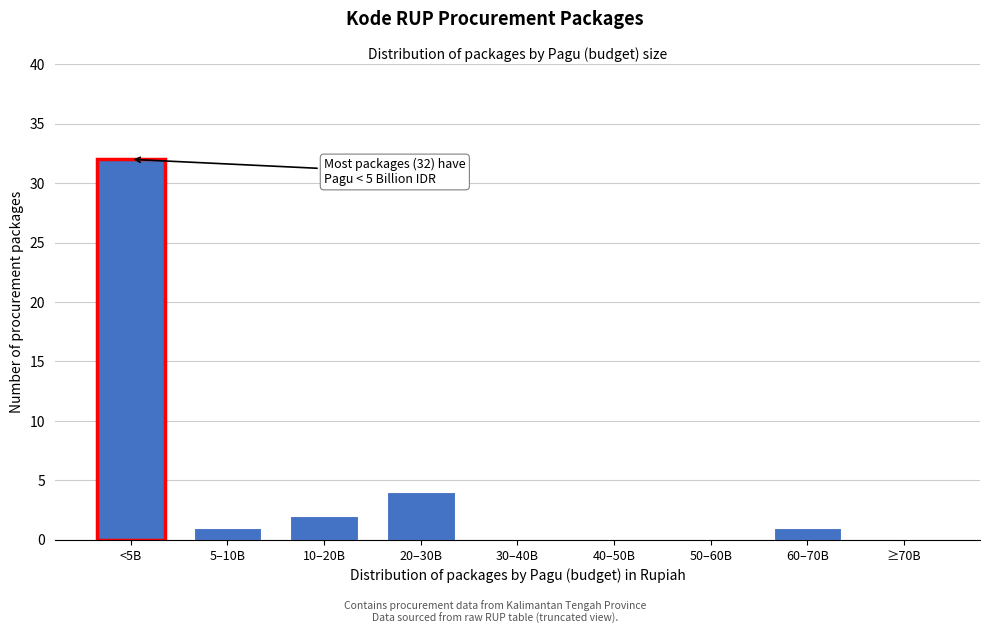

Reading left to right, what are all the values shown in this chart?

<5B=32	5–10B=1	10–20B=2	20–30B=4	30–40B=0	40–50B=0	50–60B=0	60–70B=1	≥70B=0